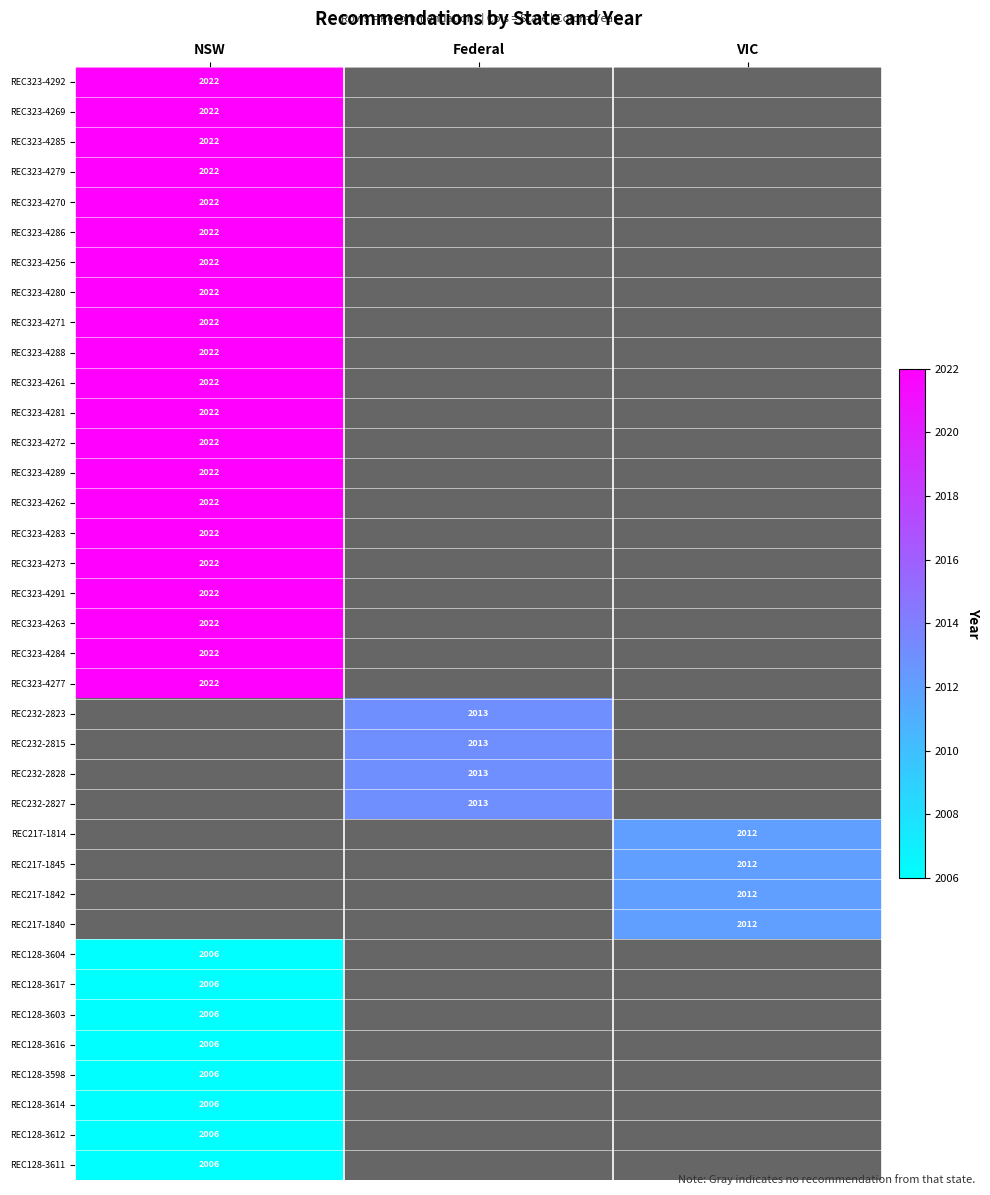

The value of REC323-4291 at NSW is 436. True or false?

False